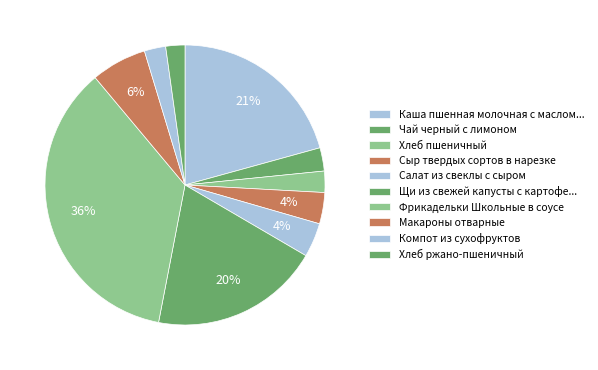

Which category has the smallest portion of the pie?

Хлеб ржано-пшеничный